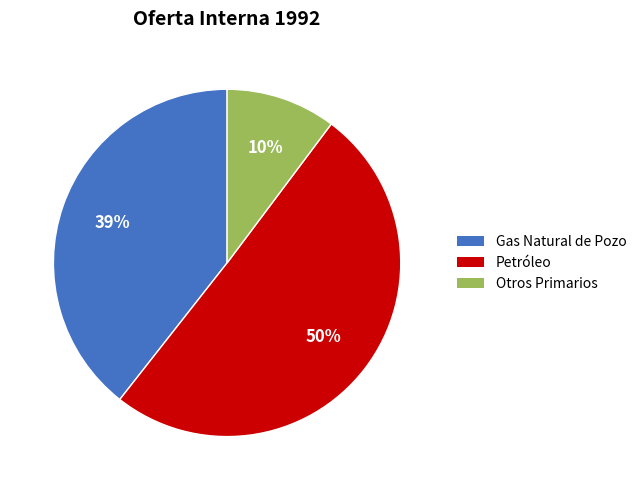

To the nearest percent, what is the difference between the largest and smallest slice percentages?

40%